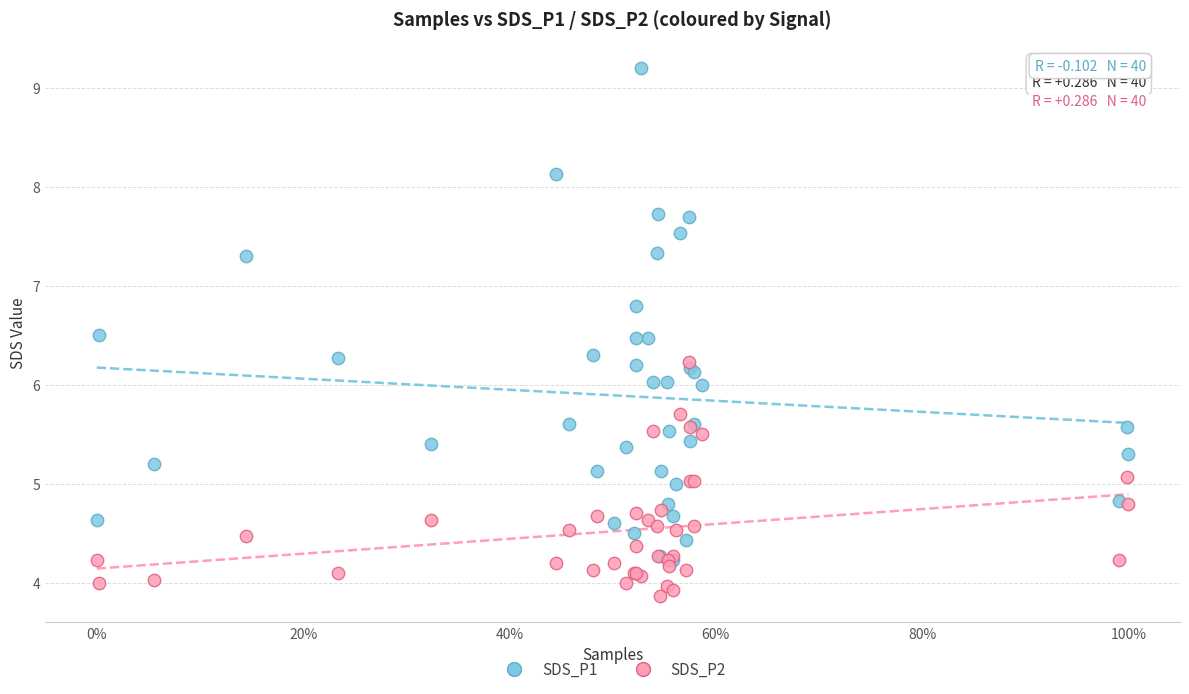

Which series reaches the minimum Y coordinate?

SDS_P2